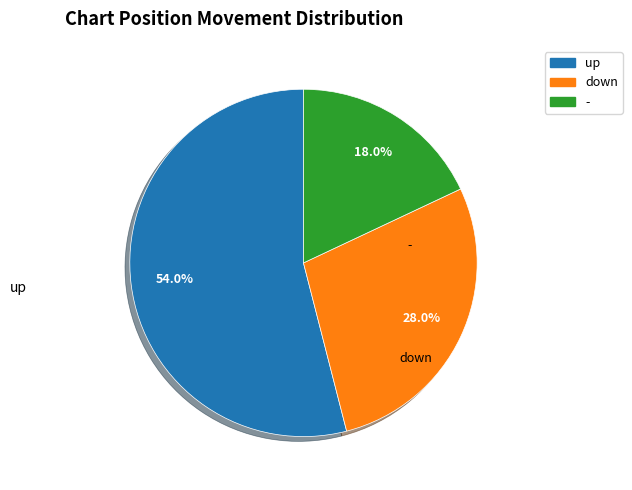

To the nearest percent, what is the difference between the largest and smallest slice percentages?

36%